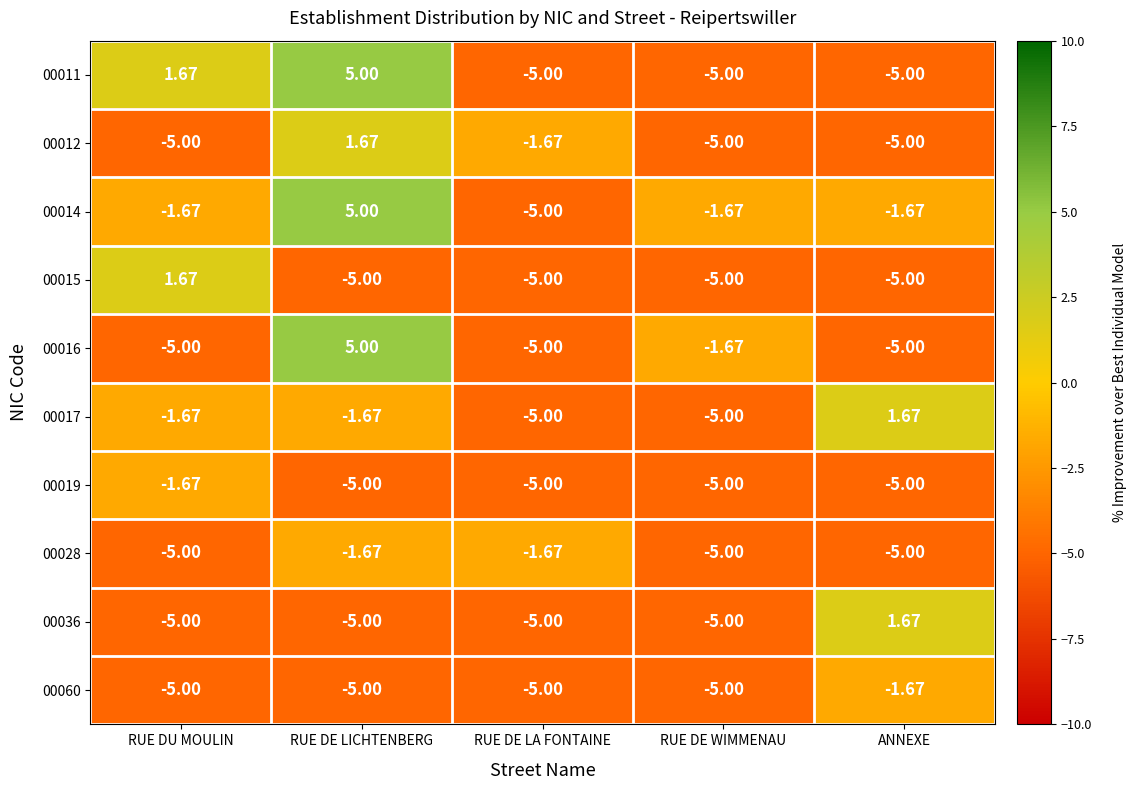

How many positive values does the 00015 series have?

1